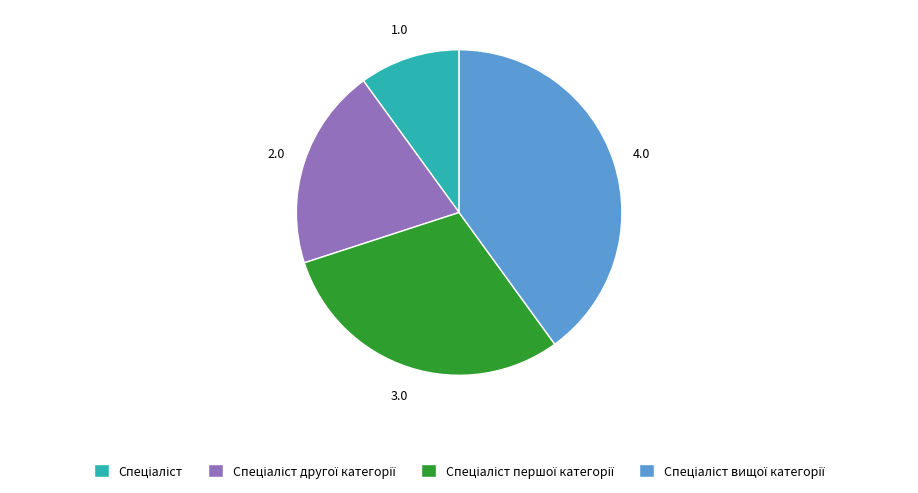

Does any single category account for the majority?

No